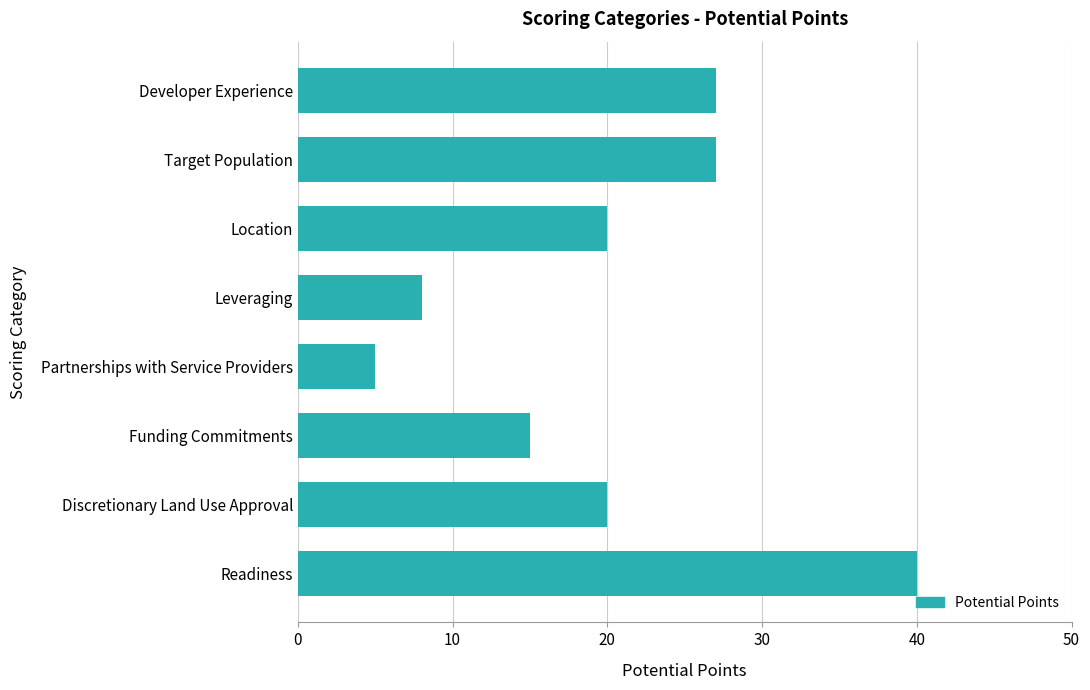

What is the difference between the values at Funding Commitments and Location?

5